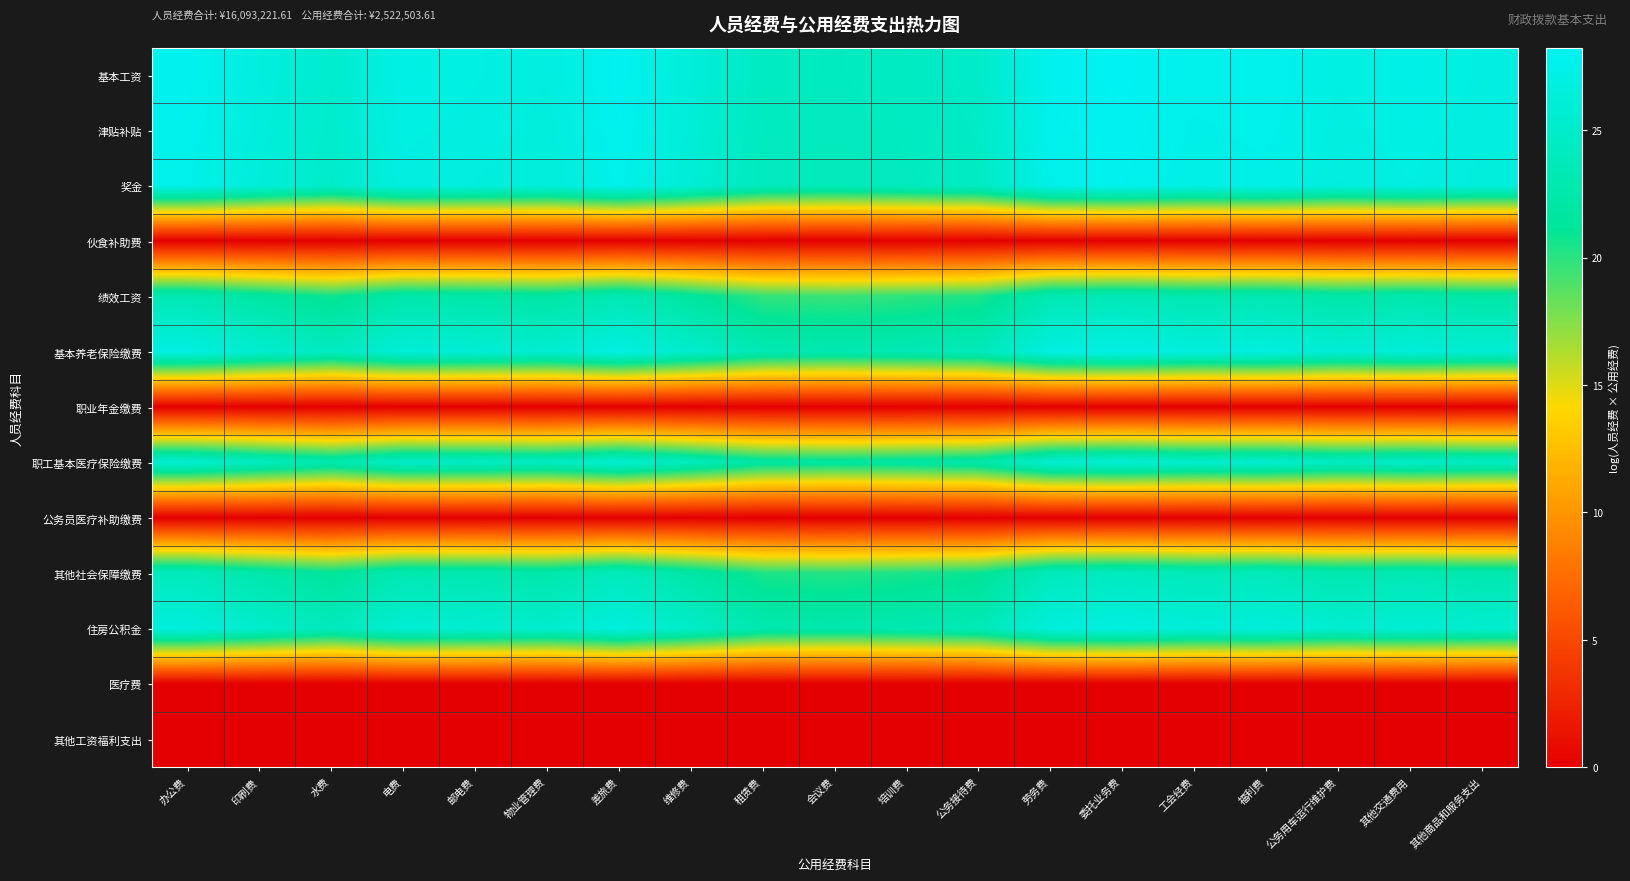

Which series changed the most between 办公费 and 印刷费?

基本工资